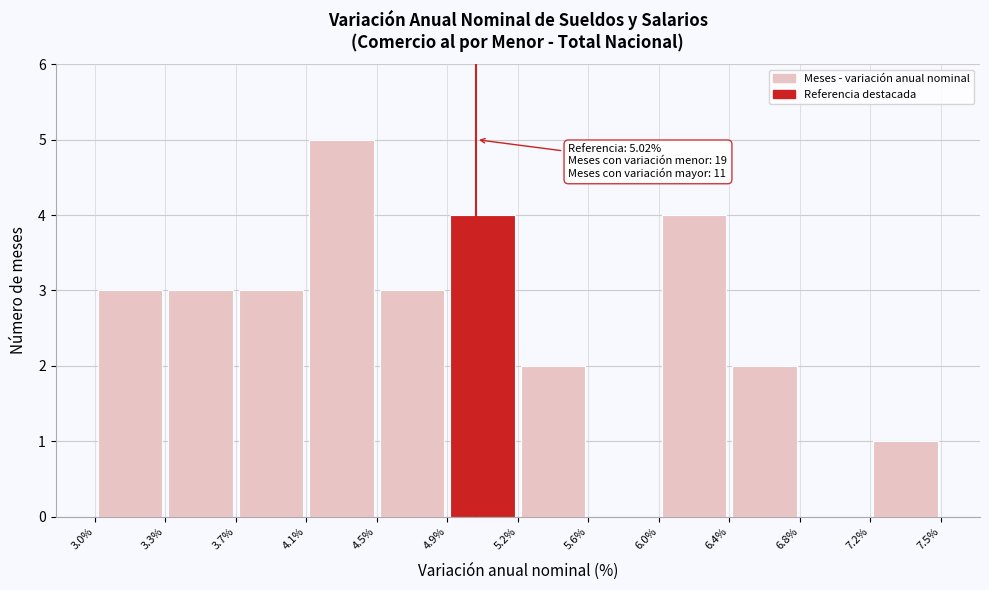

Which range on the x-axis has the tallest bar?

4.1% to 4.5%